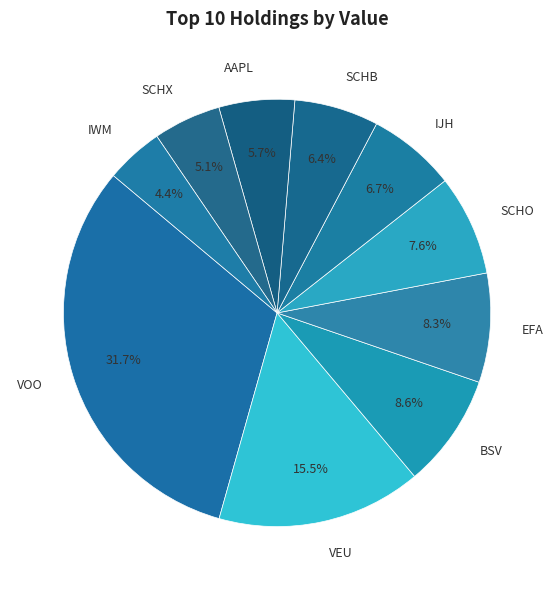

To the nearest percent, what is the combined percentage of EFA and VOO?

40%